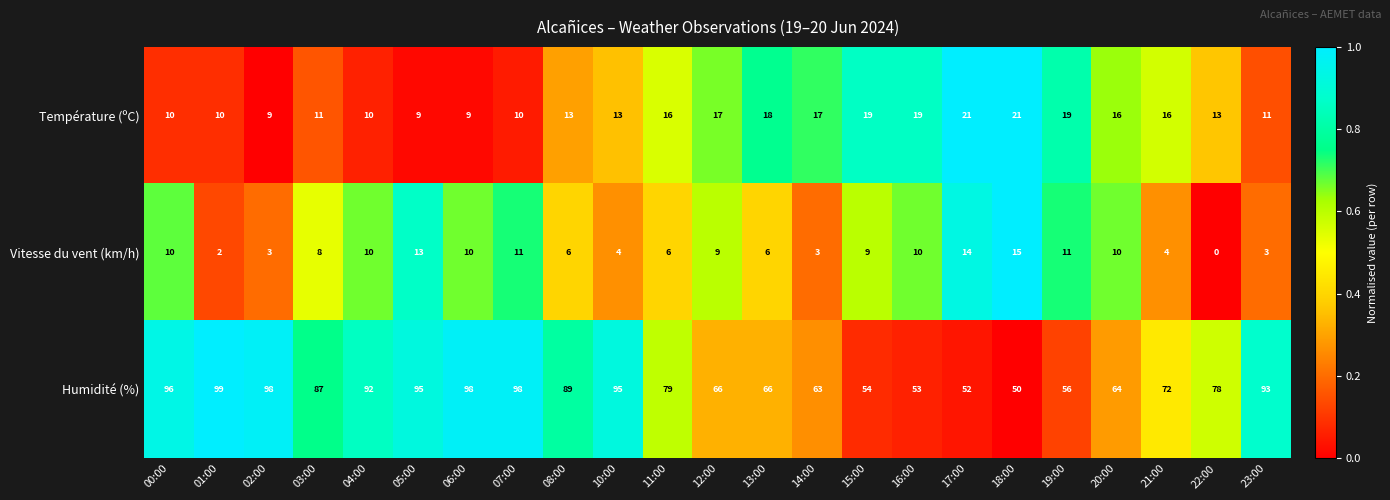

What is the sum of the Vitesse du vent (km/h) values at 00:00 and 12:00?

19